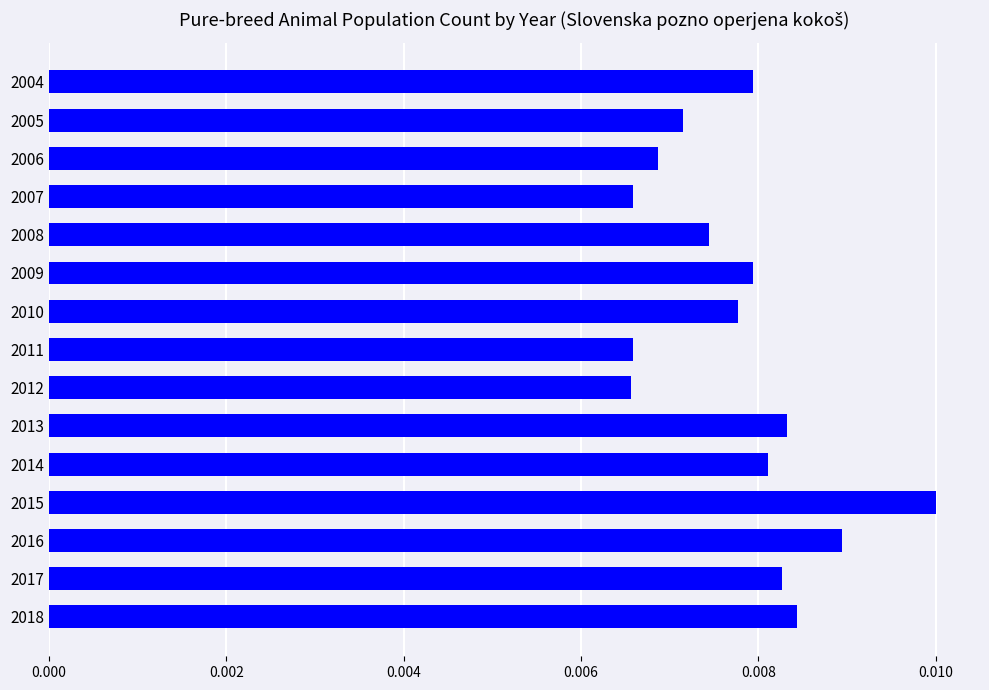

Between 2008 and 2004, which is larger?

2004